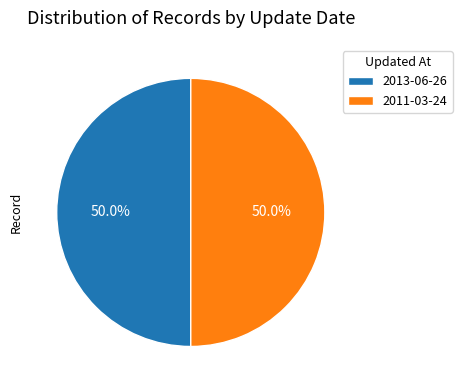

Approximately how many times larger is the value at 2013-06-26 compared to 2011-03-24?

1.0